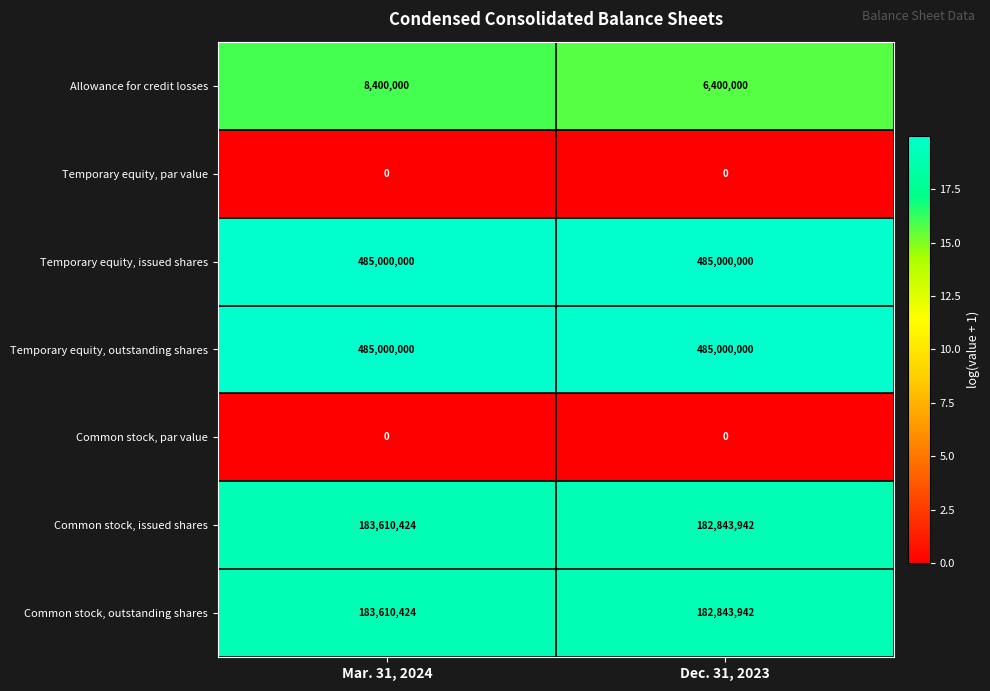

What is the maximum value for Temporary equity, outstanding shares?

485000000